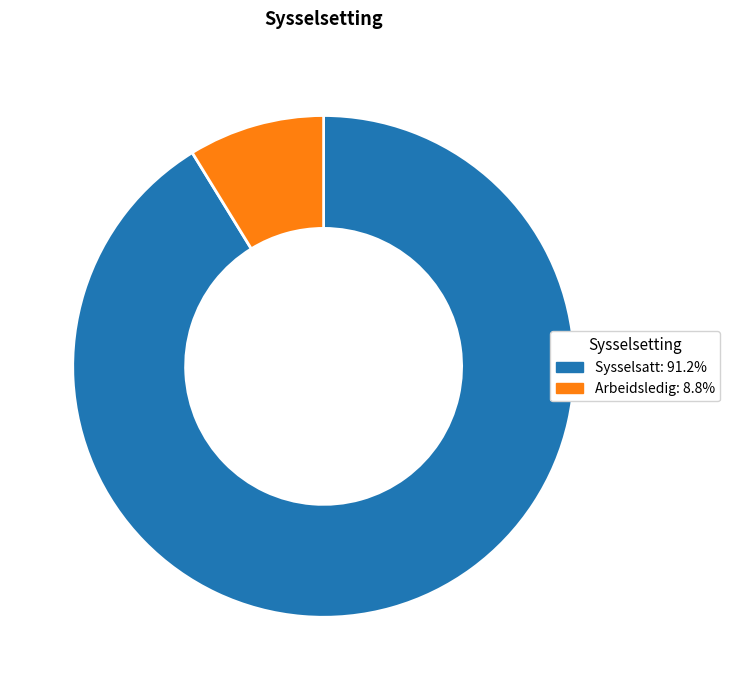

Which category has the smallest portion of the pie?

Arbeidsledig